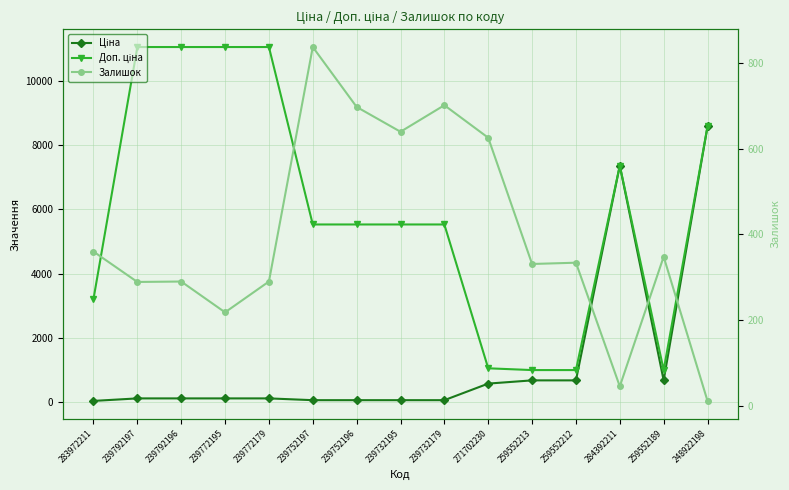

At which label does Ціна reach its peak?

248922198